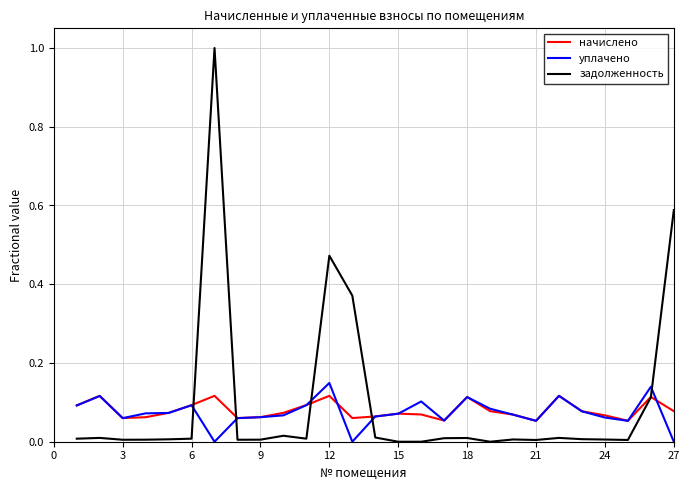

List the series in order of their overall mean, lowest first.

уплачено, начислено, задолженность